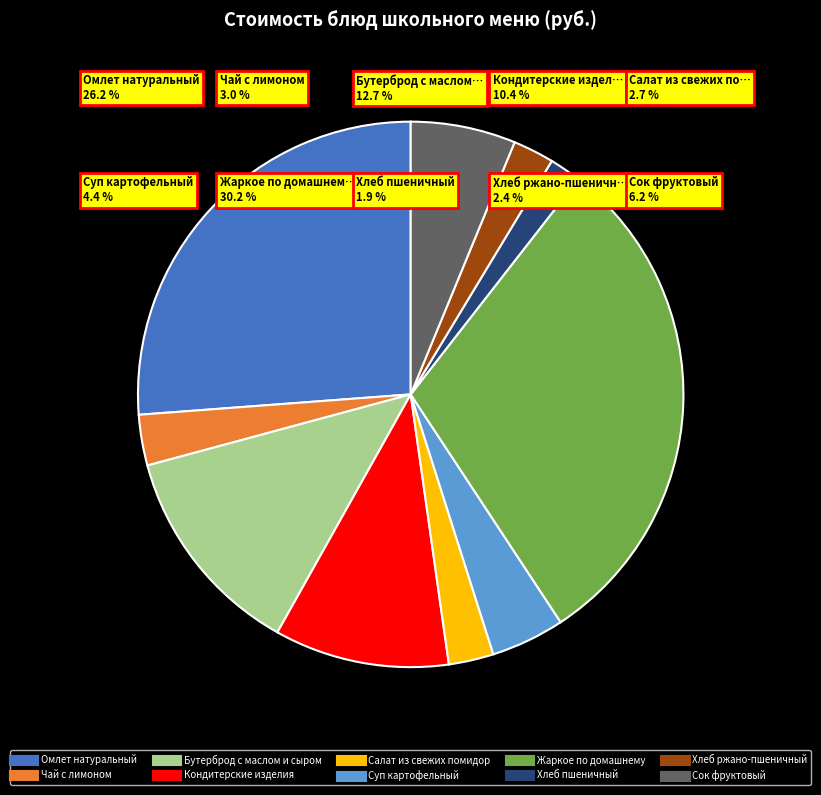

Rank the categories by value from highest to lowest.

Жаркое по домашнему, Омлет натуральный, Бутерброд с маслом и сыром, Кондитерские изделия, Сок фруктовый, Суп картофельный, Чай с лимоном, Салат из свежих помидор, Хлеб ржано-пшеничный, Хлеб пшеничный